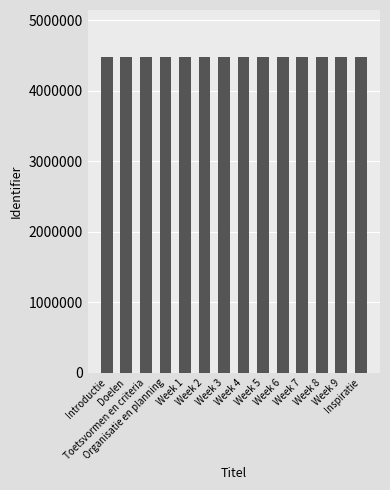

Is it true that the value at Week 7 is 4474864?

True